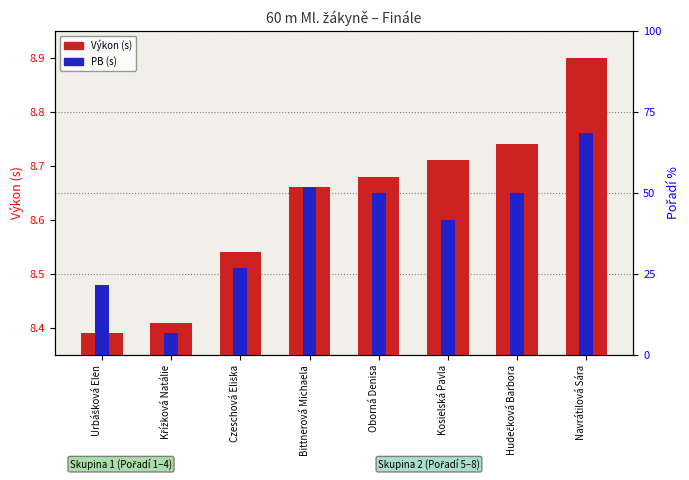

Reading left to right, list all the values displayed in this chart.

Výkon (time): 8.4	8.4	8.5	8.7	8.7	8.7	8.7	8.9
PB: 8.5	8.4	8.5	8.7	8.7	8.6	8.7	8.8